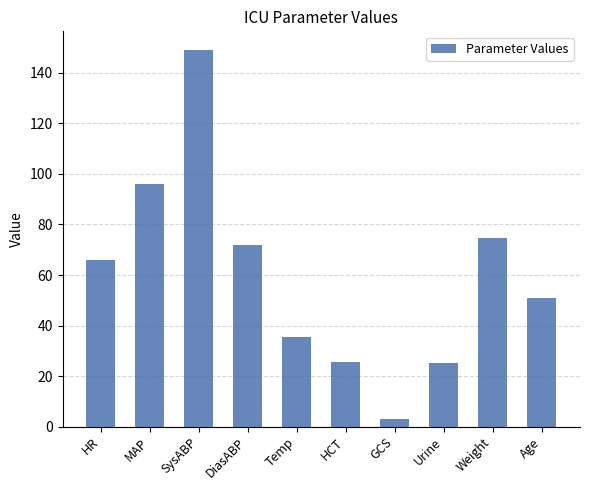

How many data points does each series have?

10